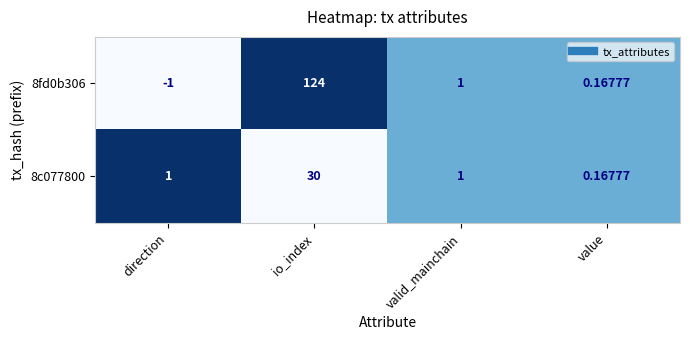

Which label corresponds to the largest value in the chart?

io_index